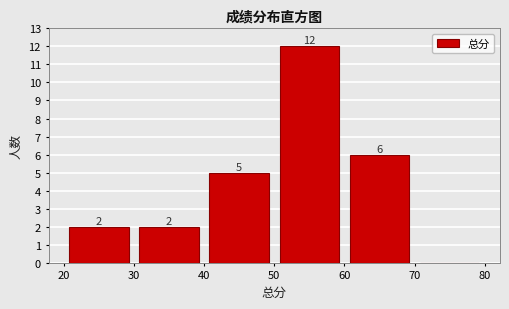

Over which range of the x-axis is the bar tallest?

50 to 60